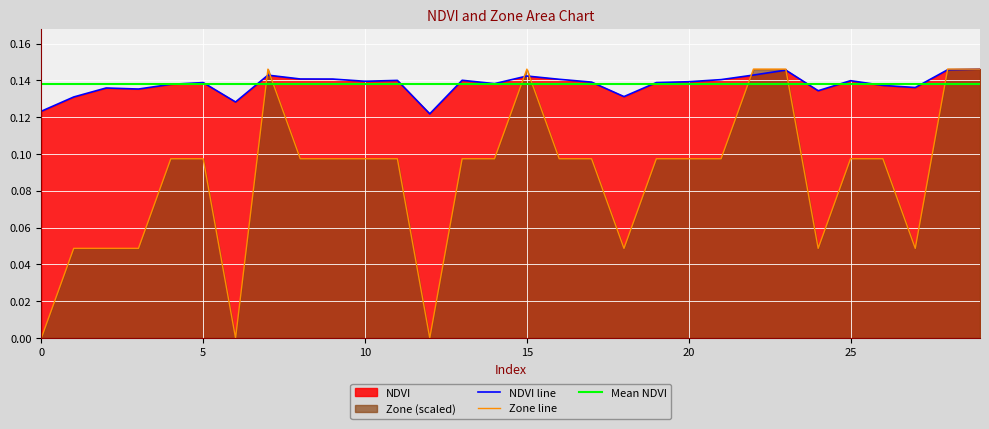

Reading left to right, what are all the values shown in this chart?

NDVI: 0.1	0.1	0.1	0.1	0.1	0.1	0.1	0.1	0.1	0.1	0.1	0.1	0.1	0.1	0.1	0.1	0.1	0.1	0.1	0.1	0.1	0.1	0.1	0.1	0.1	0.1	0.1	0.1	0.1	0.1
Zone: 0.0	0.0	0.0	0.0	0.1	0.1	0.0	0.1	0.1	0.1	0.1	0.1	0.0	0.1	0.1	0.1	0.1	0.1	0.0	0.1	0.1	0.1	0.1	0.1	0.0	0.1	0.1	0.0	0.1	0.1